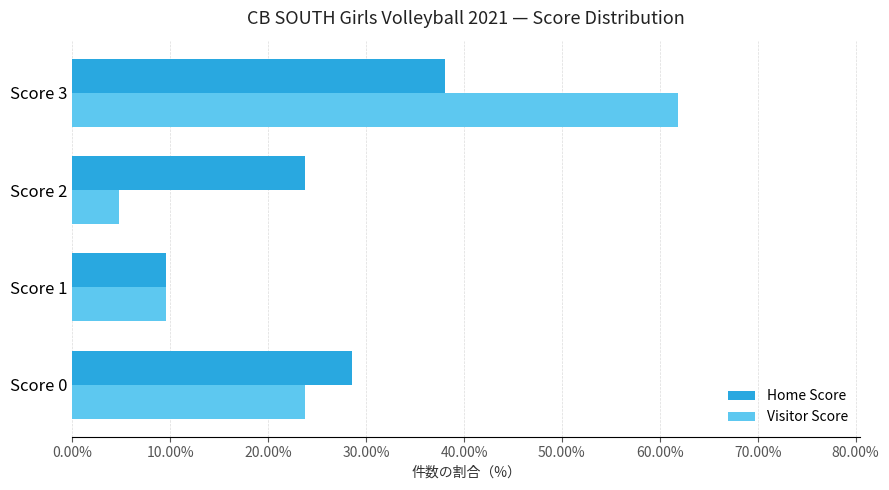

What are all the series names shown in the legend?

Home Score, Visitor Score